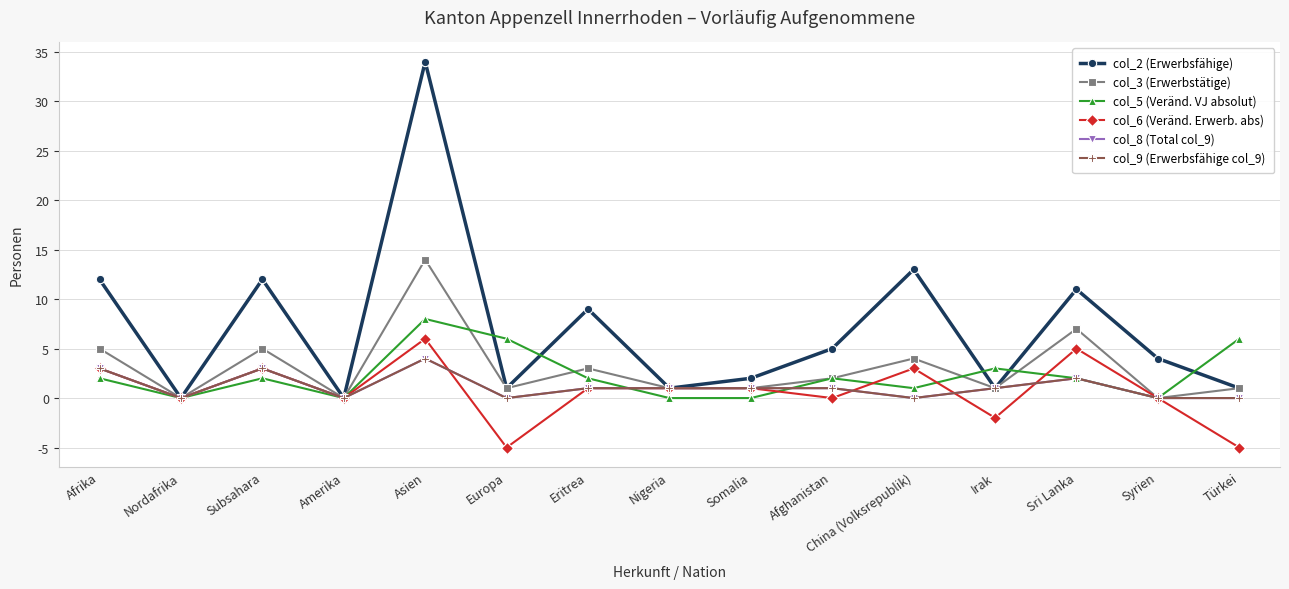

Is it true that col_5 (Veränd. VJ absolut) equals 0 at Amerika?

True